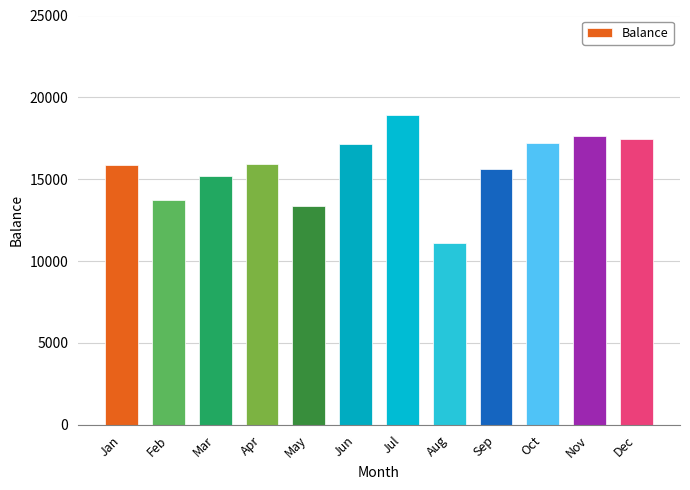

Read the value at Jul, to the nearest 50.

18950